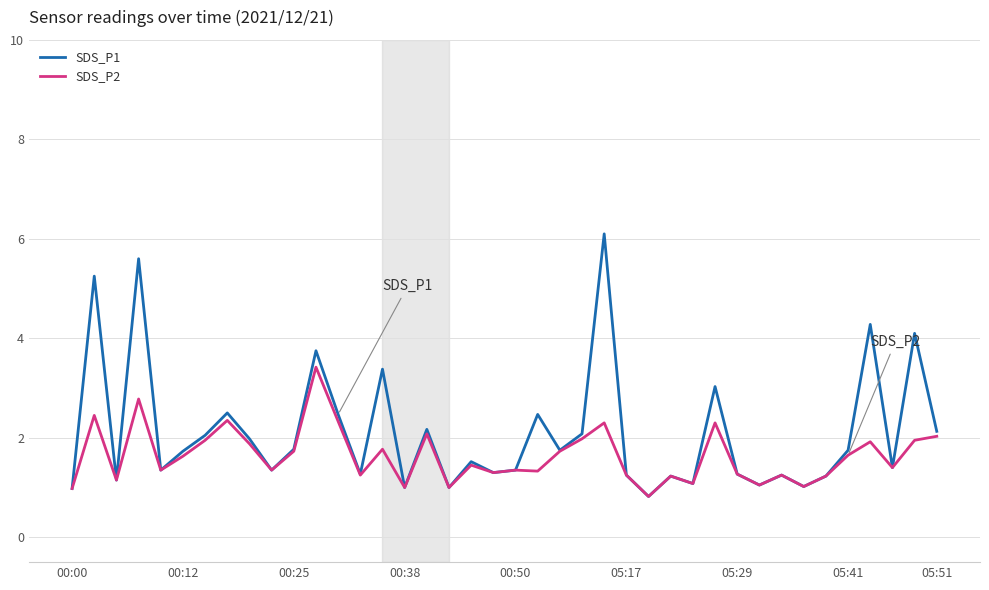

How many distinct data groups are displayed?

2